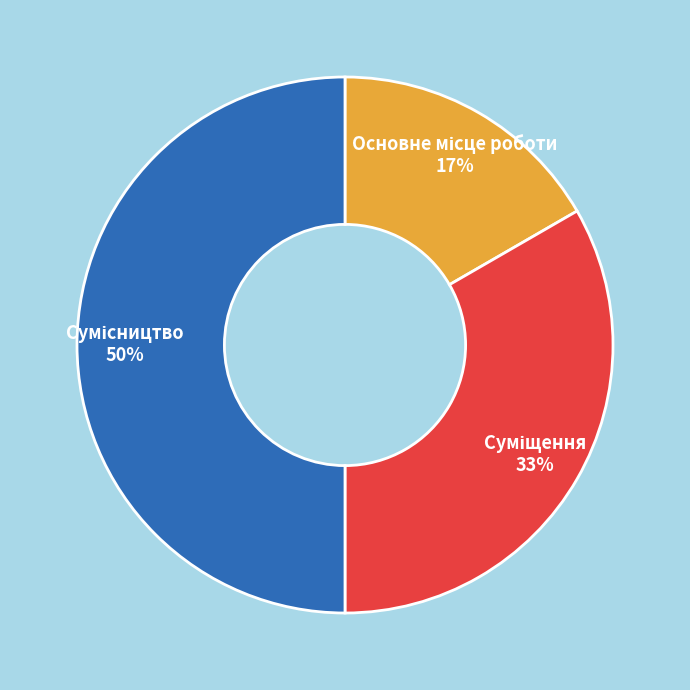

To the nearest percent, what is the average slice percentage?

33%